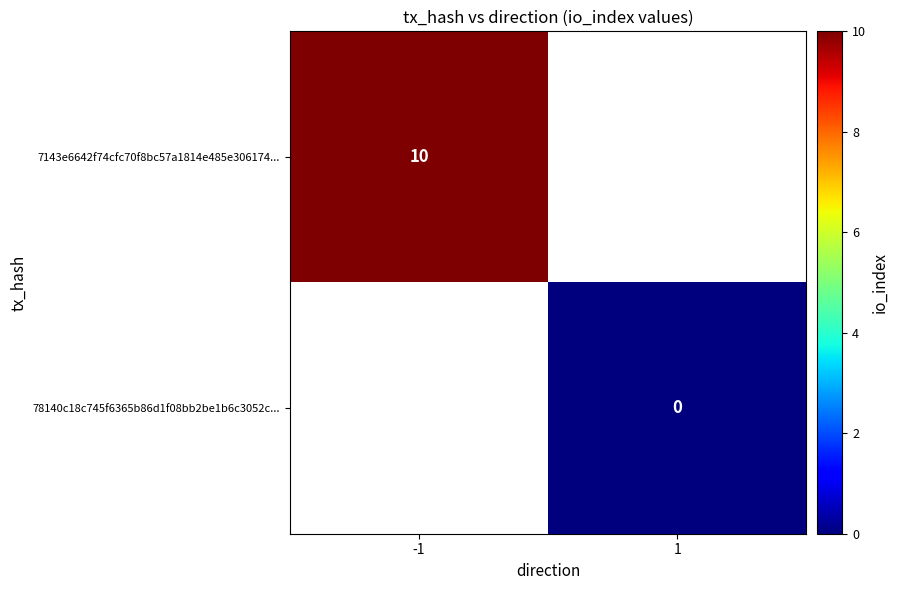

Is it true that 78140c18c745f6365b86d1f08bb2be1b6c3052c... equals 0.0 at 1?

True